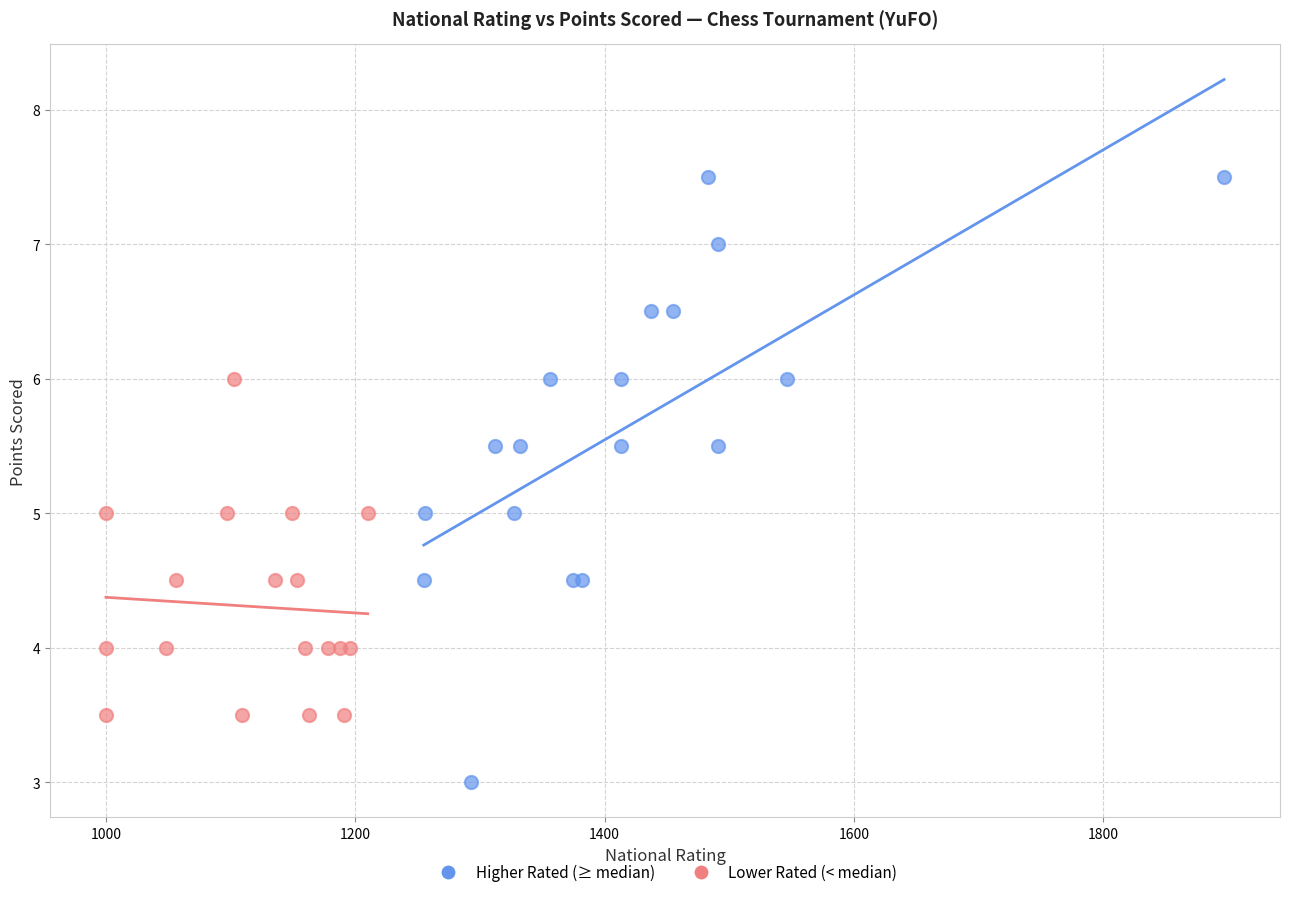

Which series contains the highest Y value?

Higher Rated (≥ median)